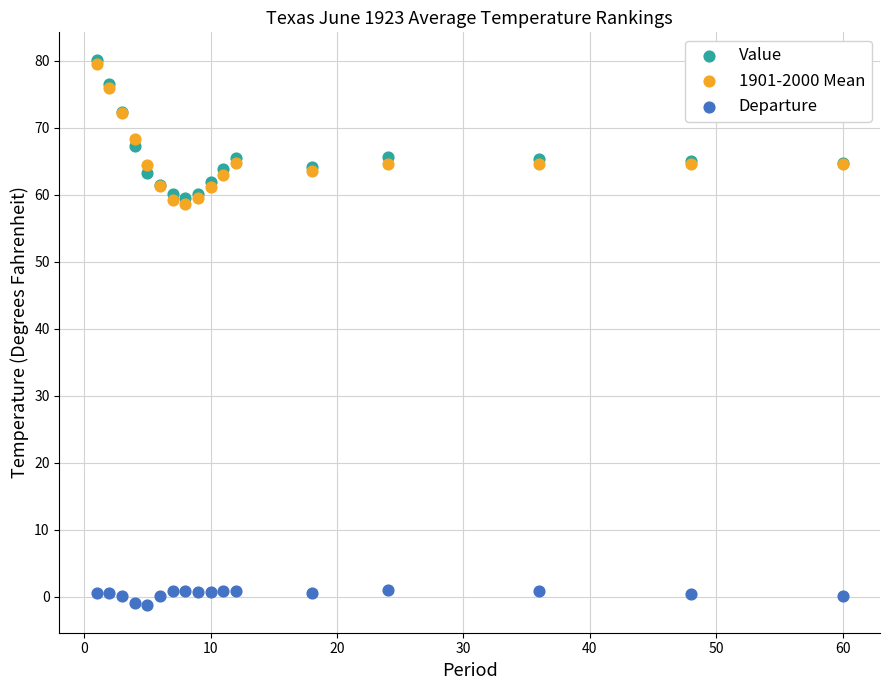

What are all the series names shown in the legend?

Value, 1901-2000 Mean, Departure